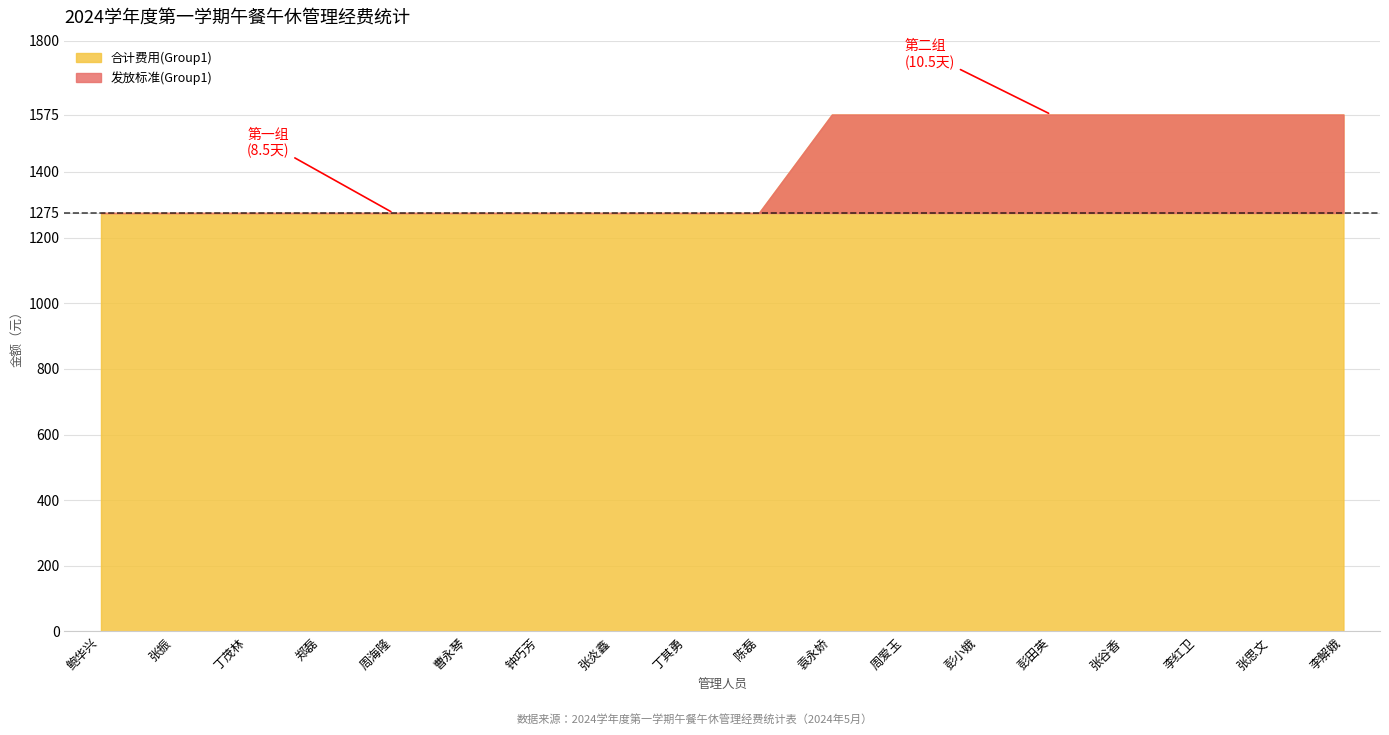

What is the lowest value of the 合计费用(Group1) series?

1275